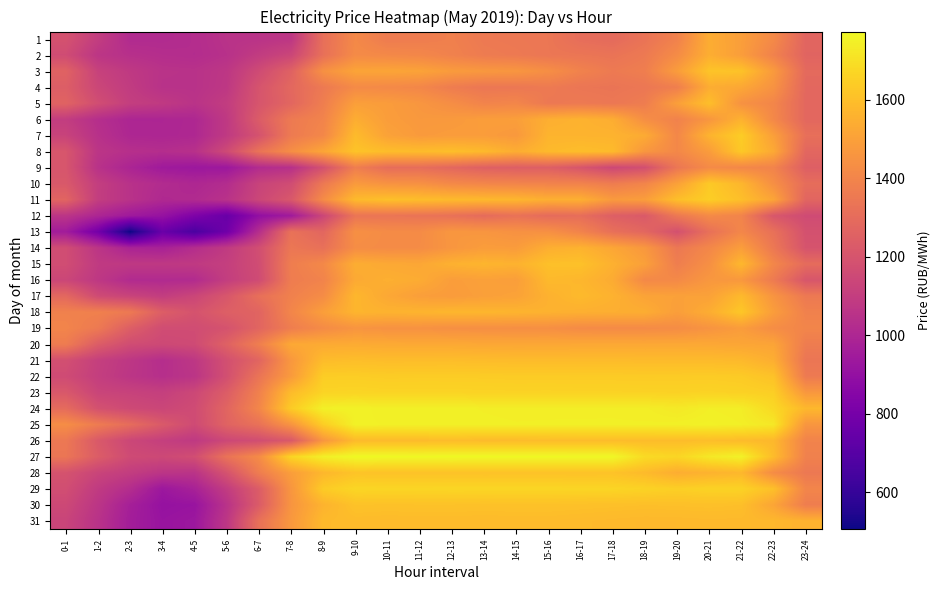

Rank the series at 20-21 from lowest to highest value.

13, 14, 12, 9, 15, 19, 6, 16, 8, 17, 20, 1, 4, 18, 2, 28, 7, 31, 21, 26, 5, 30, 3, 10, 22, 11, 29, 23, 27, 24, 25